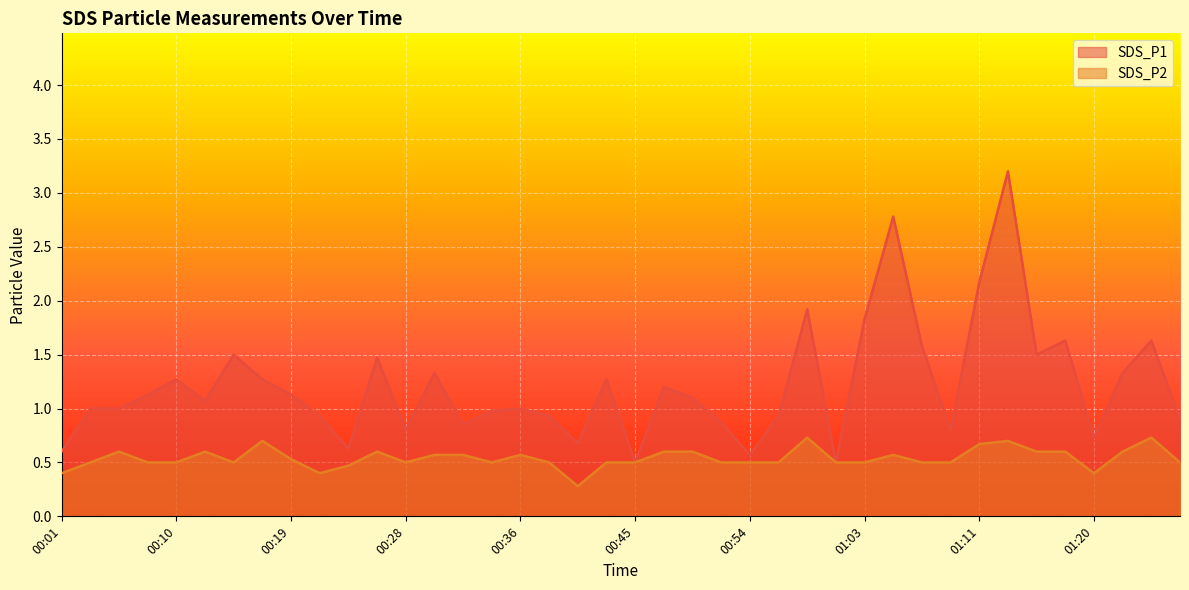

What is the label of the 31st point from the right?

00:21